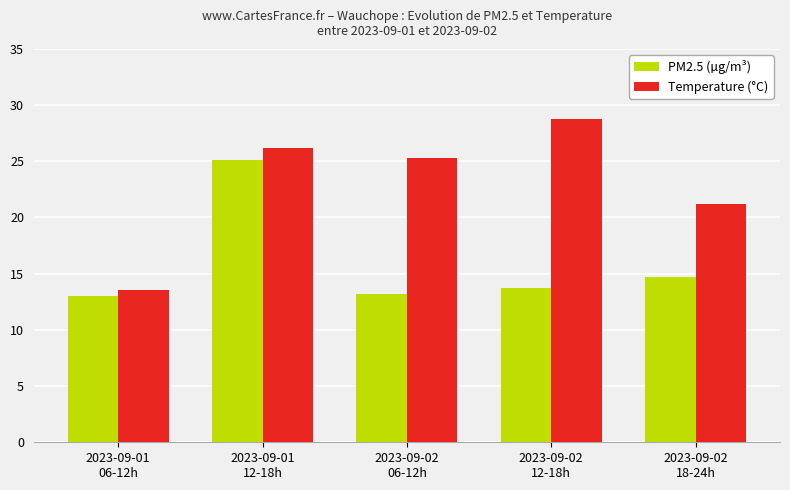

List the series in order of their overall mean, highest first.

Temperature (°C), PM2.5 (µg/m³)